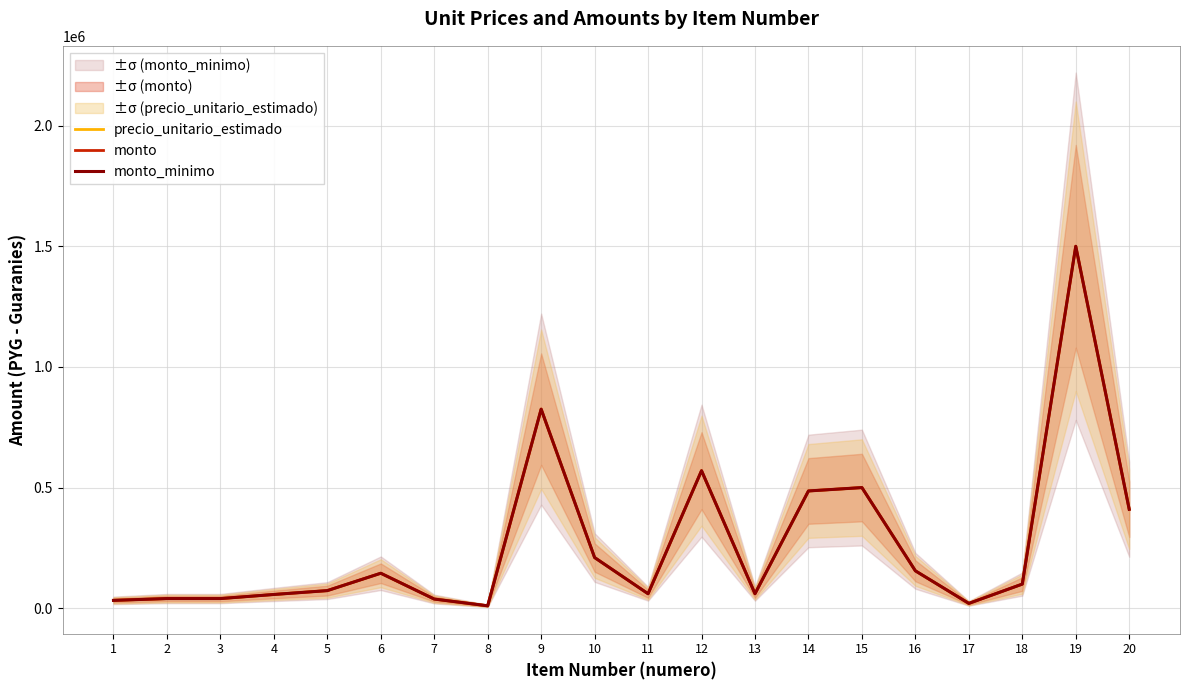

What is the minimum value for precio_unitario_estimado?

10000